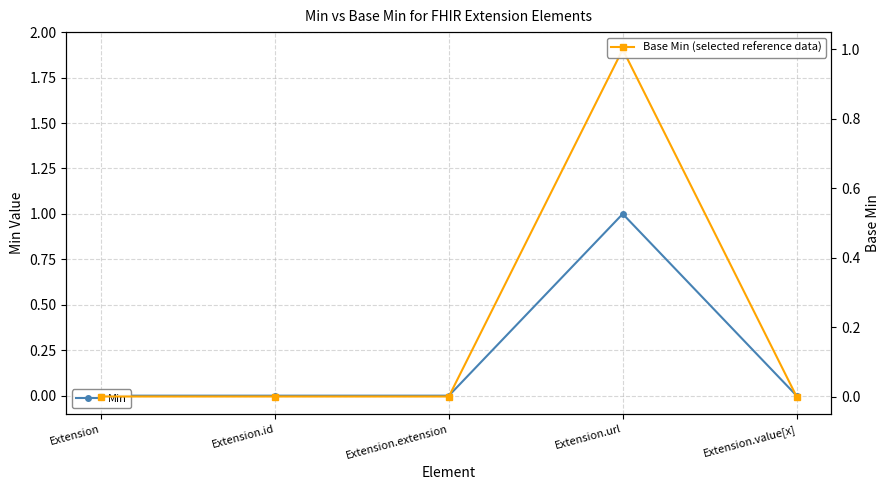

What are all the series names shown in the legend?

Min, Base Min